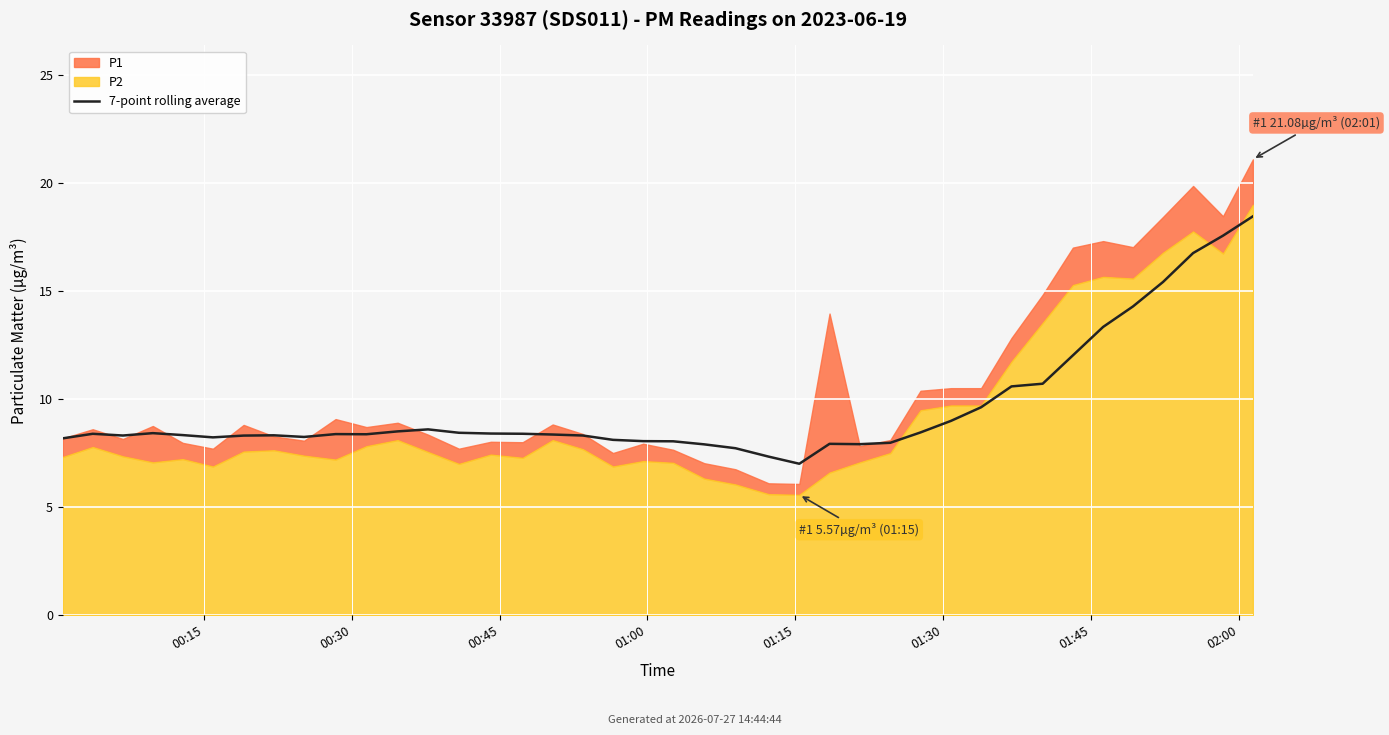

The value at 28 is 8.5. True or false?

True